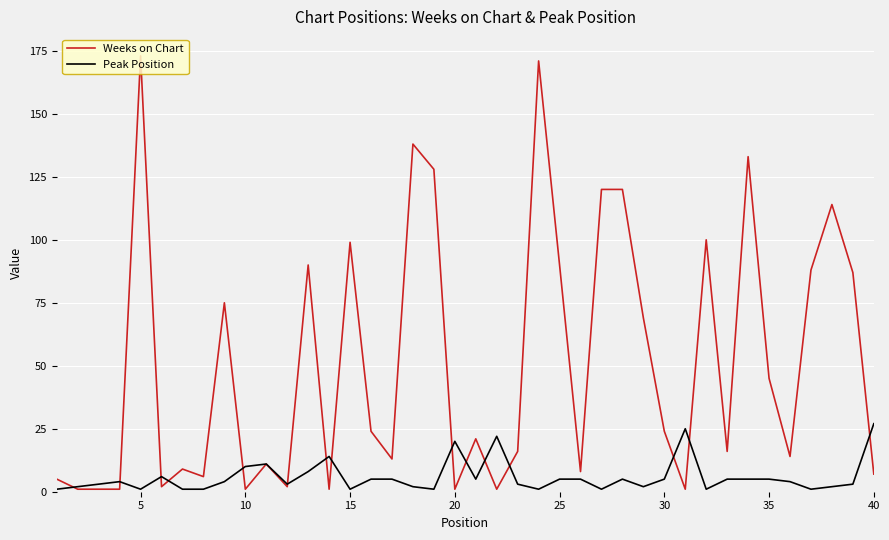

What is the highest value of the Weeks on Chart series?

173